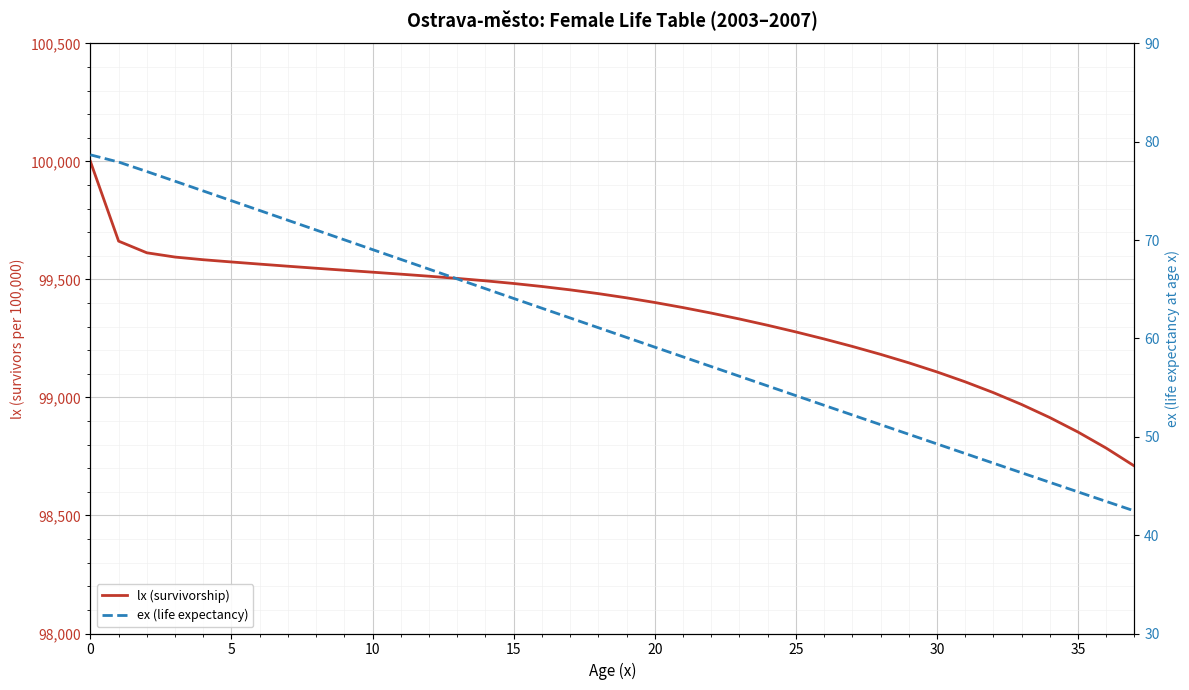

What is the difference between the second highest and minimum values in the lx (survivorship) series?

953.0